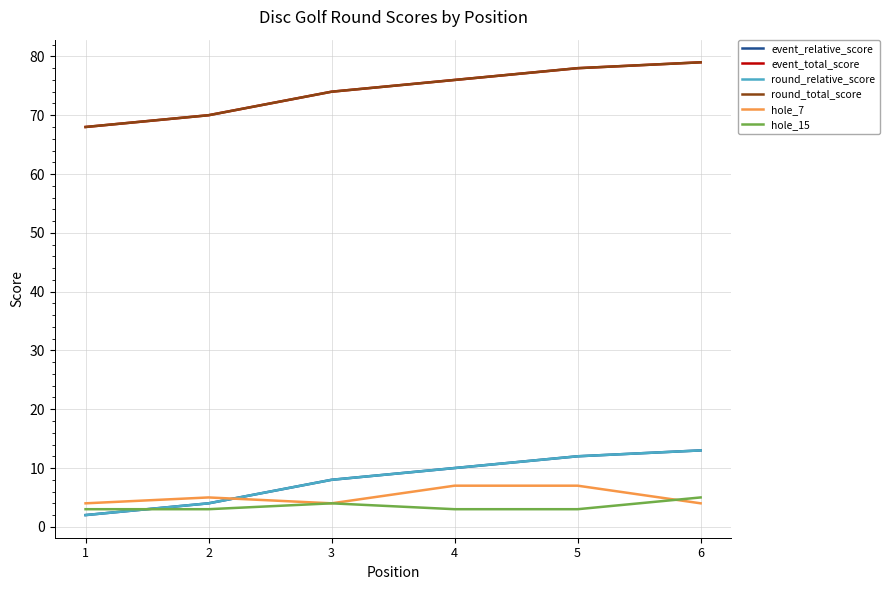

Is this an area chart (filled region under the line)?

No